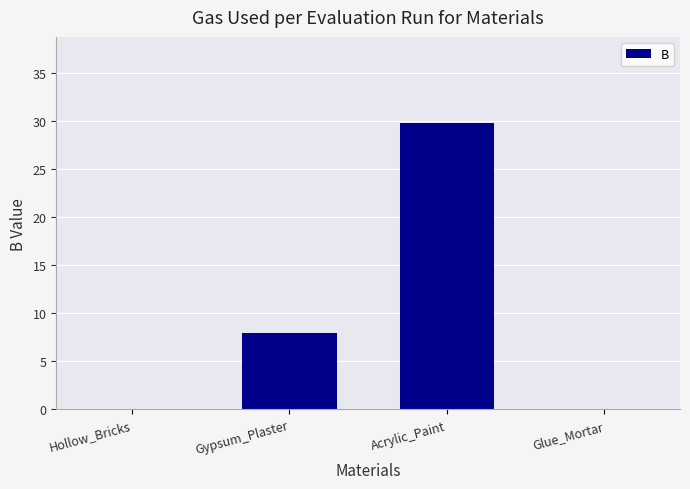

What is the greatest value displayed?

29.8